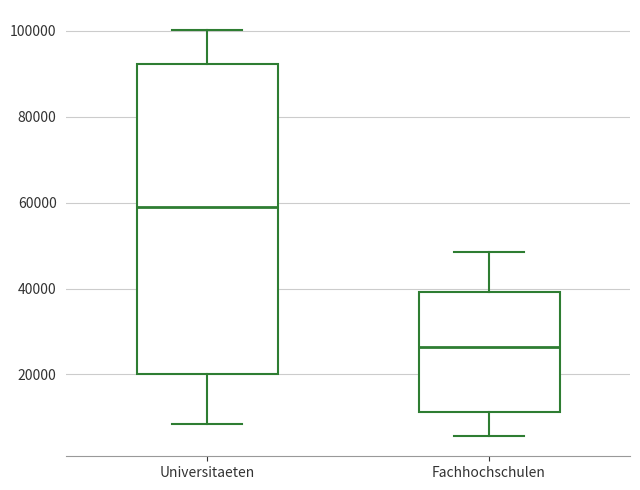

Reading left to right, read every box against the y-axis: the position of its median line, the range the box covers, and the ends of its whiskers. The values are not printed on the chart, so give them approximately, as read against the axis.

Universitaeten: median 60000, box 20000 to 92000, whiskers 8000 to 100000
Fachhochschulen: median 26000, box 12000 to 40000, whiskers 6000 to 48000